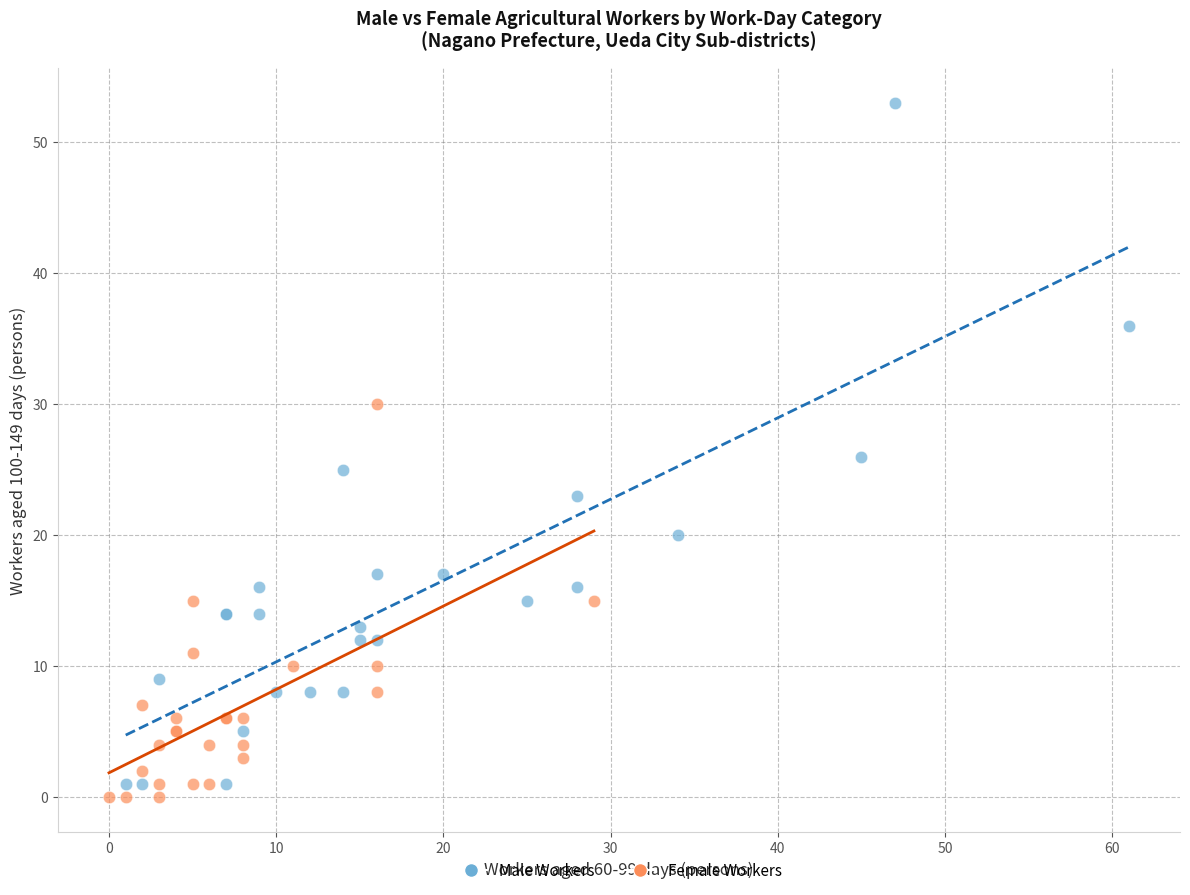

Which series has the widest spread of Y values?

Male Workers